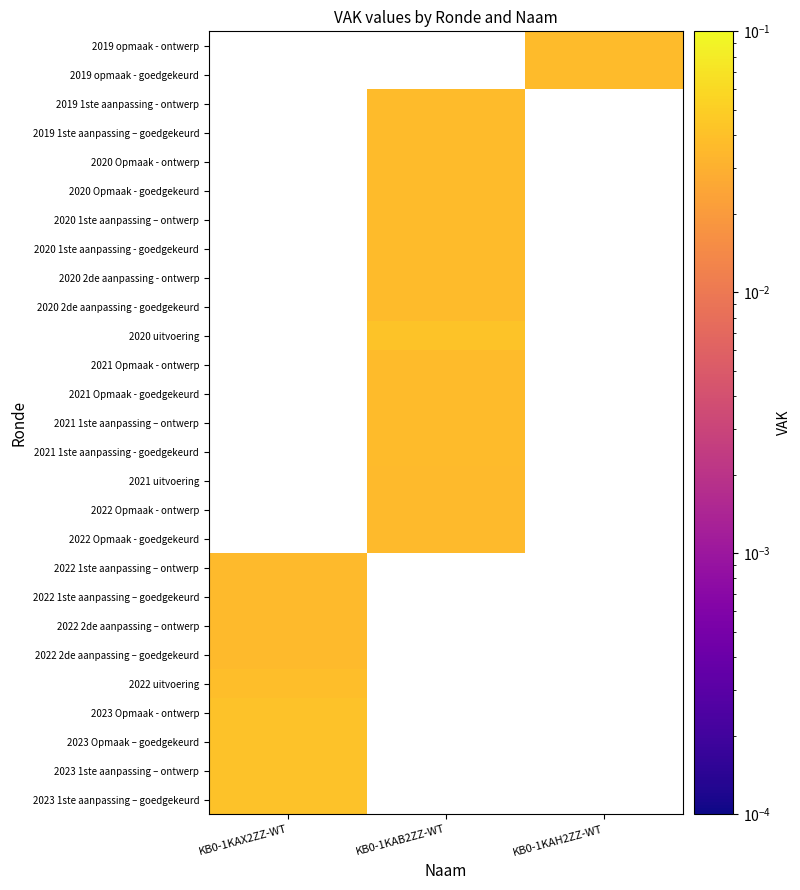

List the series in order of their peak value, highest first.

2023 1ste aanpassing – goedgekeurd, 2023 1ste aanpassing – ontwerp, 2023 Opmaak – goedgekeurd, 2023 Opmaak - ontwerp, 2022 uitvoering, 2022 2de aanpassing – goedgekeurd, 2022 2de aanpassing – ontwerp, 2022 1ste aanpassing – goedgekeurd, 2022 1ste aanpassing – ontwerp, 2022 Opmaak - goedgekeurd, 2022 Opmaak - ontwerp, 2021 uitvoering, 2021 1ste aanpassing - goedgekeurd, 2021 1ste aanpassing – ontwerp, 2021 Opmaak - goedgekeurd, 2021 Opmaak - ontwerp, 2020 uitvoering, 2020 2de aanpassing - goedgekeurd, 2020 2de aanpassing - ontwerp, 2020 1ste aanpassing - goedgekeurd, 2020 1ste aanpassing – ontwerp, 2020 Opmaak - goedgekeurd, 2020 Opmaak - ontwerp, 2019 1ste aanpassing – goedgekeurd, 2019 1ste aanpassing - ontwerp, 2019 opmaak - goedgekeurd, 2019 opmaak - ontwerp